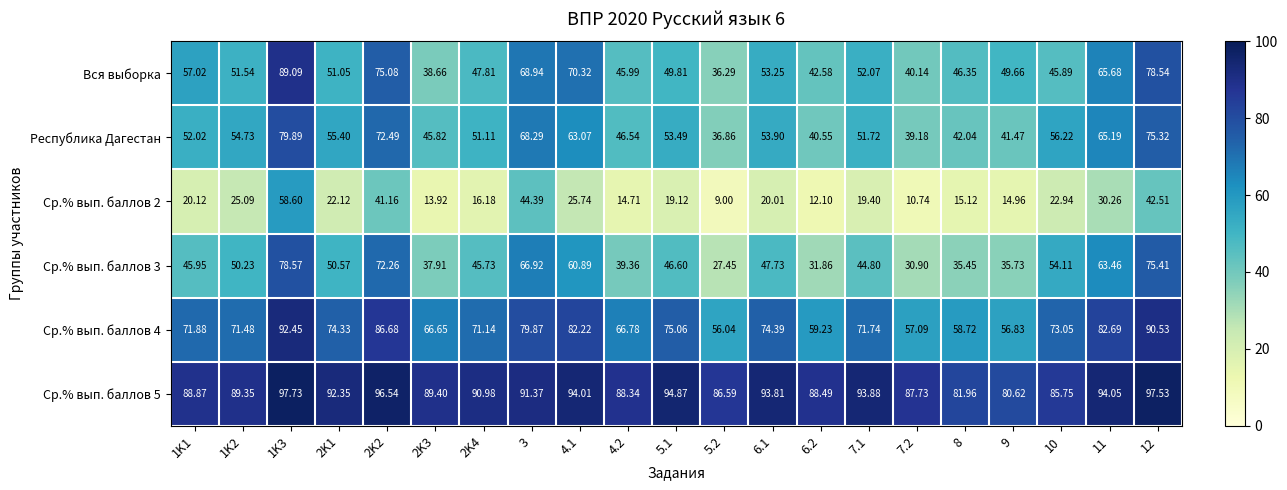

How many series are shown in this chart?

6